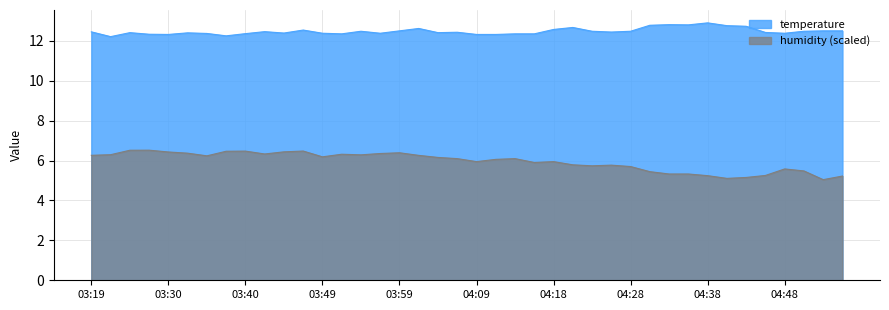

The value of temperature at 03:59 is 4.0. True or false?

False